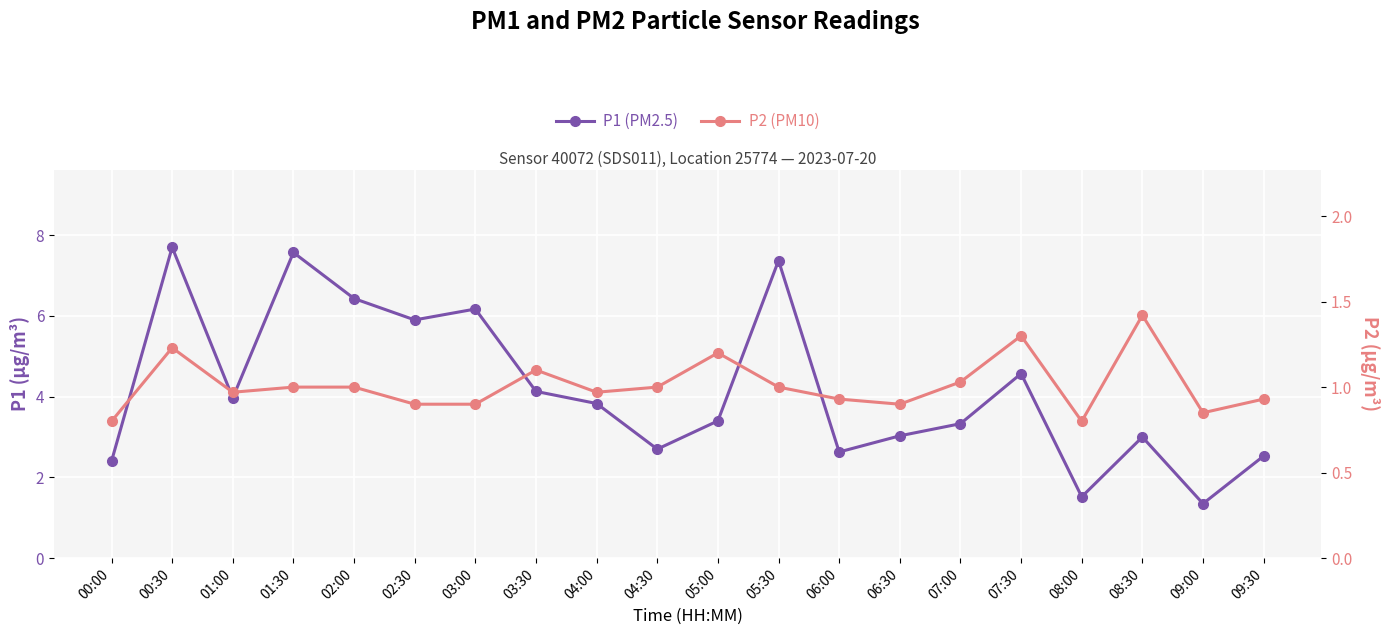

True or false: P2 (PM10) and P1 (PM2.5) intersect in this chart.

False